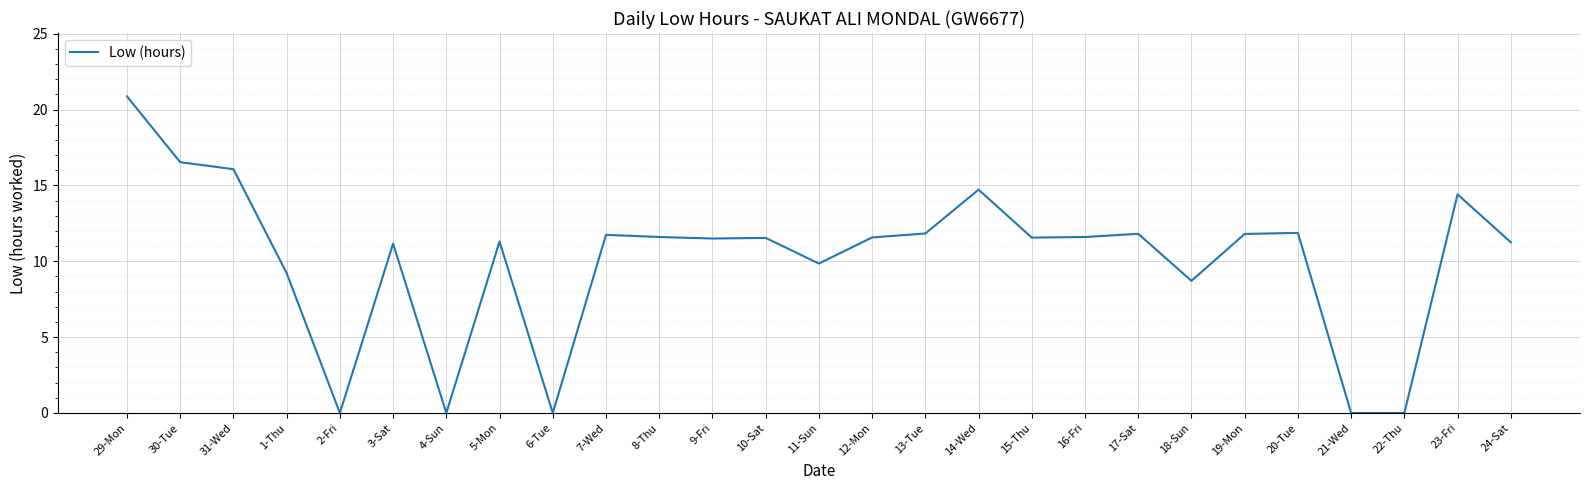

Between 17-Sat and 2-Fri, which is larger?

17-Sat